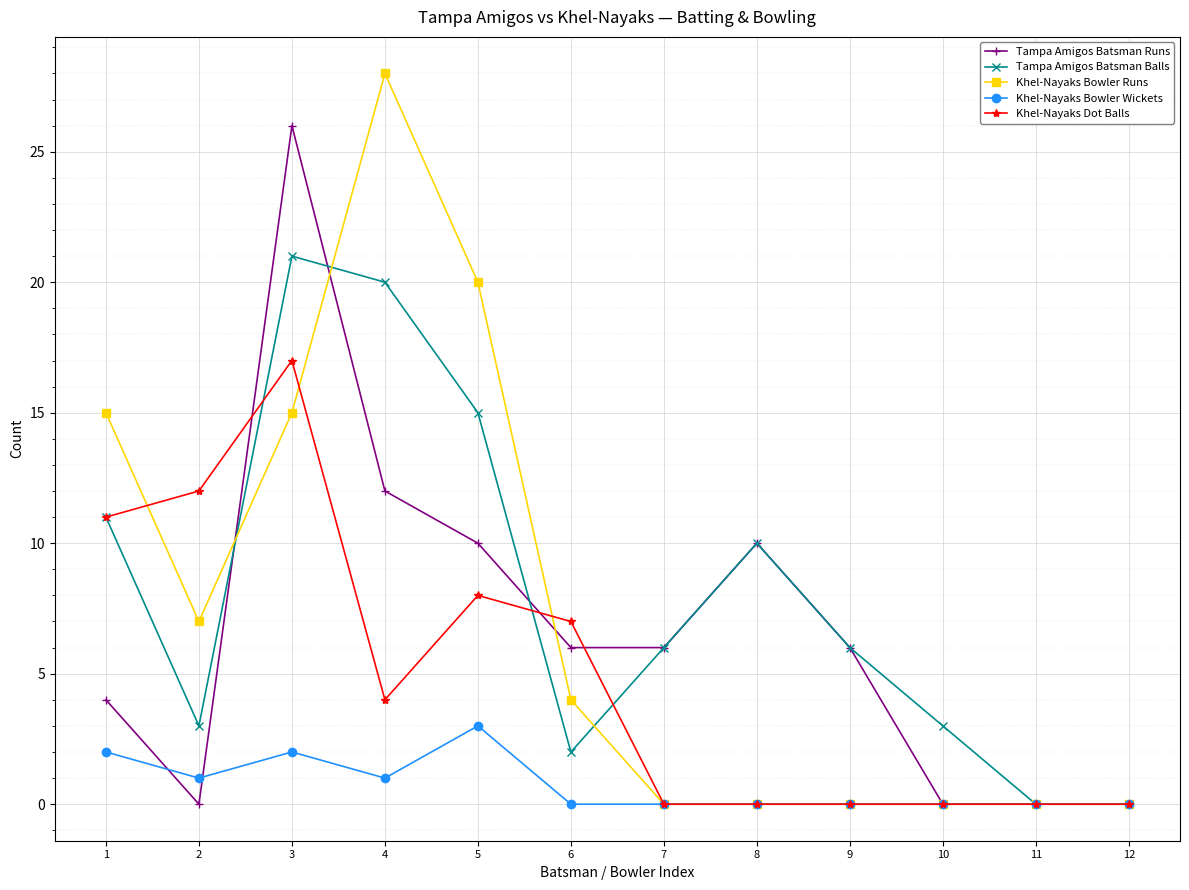

Count the number of data series in this chart.

5